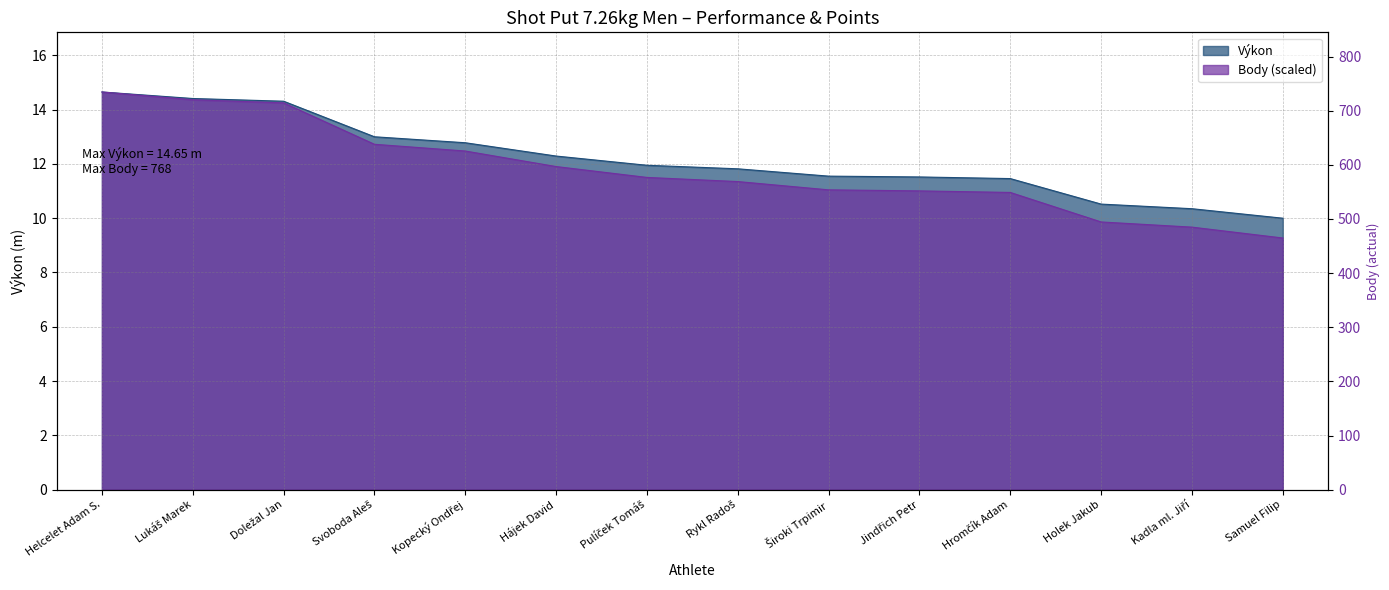

Rank the series at Rykl Radoš from highest to lowest value.

Výkon, Body